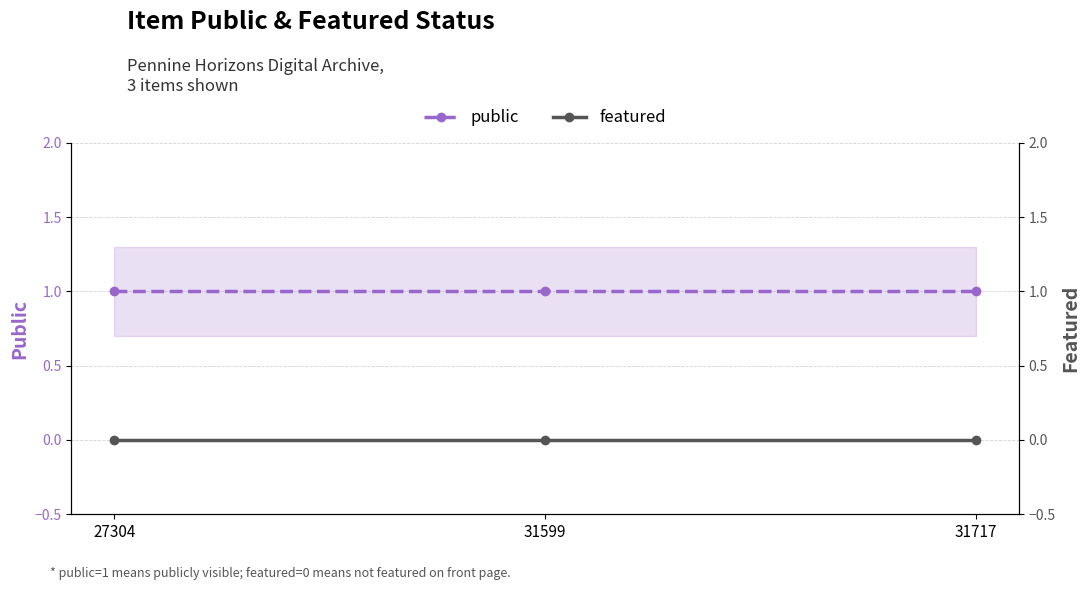

Reading left to right, what are all the values shown in this chart?

public: 1	1	1
featured: 0	0	0